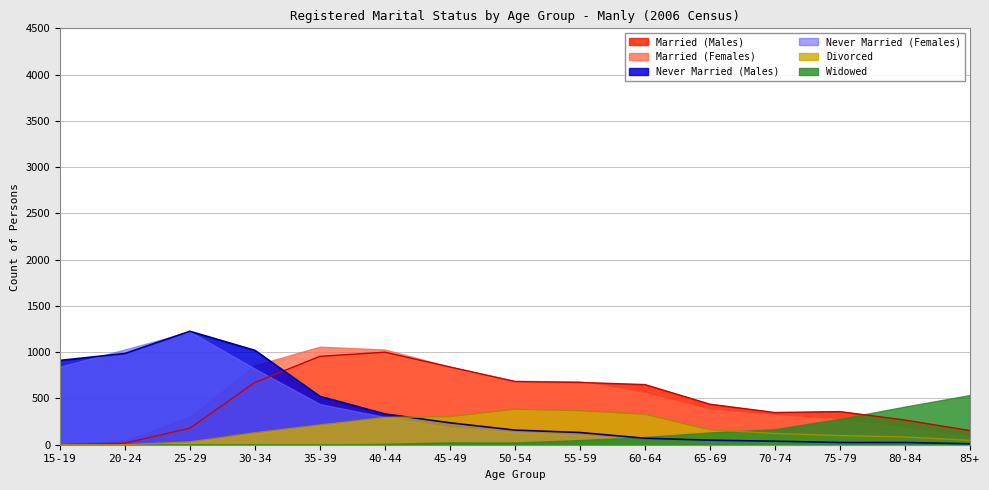

At which label does Never Married (Males) reach its minimum?

85+